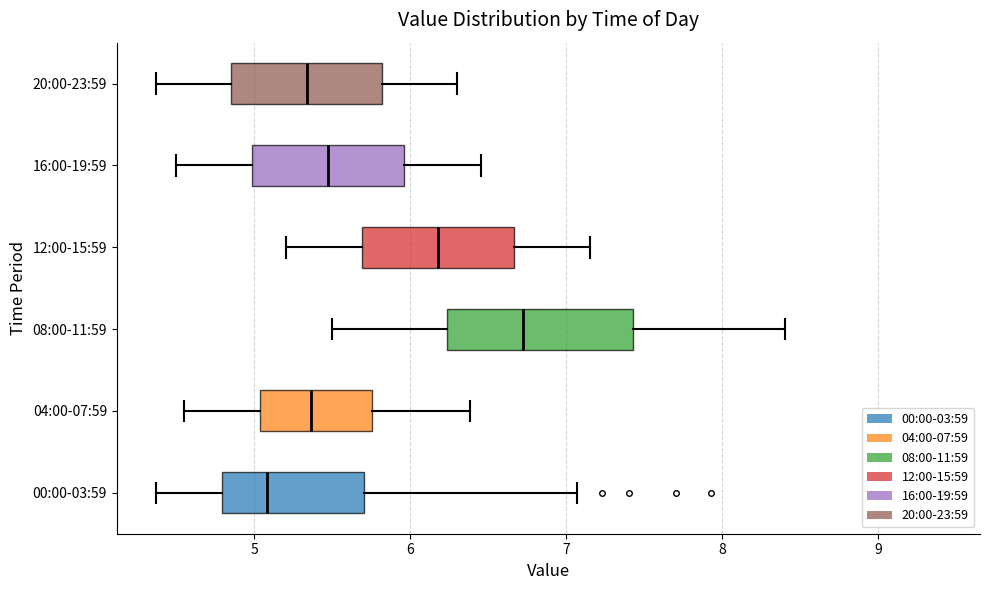

Reading bottom to top, read every box against the x-axis: the position of its median line, the range the box covers, and the ends of its whiskers. The values are not printed on the chart, so give them approximately, as read against the axis.

00:00-03:59: median 5.1, box 4.8 to 5.7, whiskers 4.4 to 7.1
04:00-07:59: median 5.4, box 5.0 to 5.8, whiskers 4.6 to 6.4
08:00-11:59: median 6.7, box 6.2 to 7.4, whiskers 5.5 to 8.4
12:00-15:59: median 6.2, box 5.7 to 6.7, whiskers 5.2 to 7.2
16:00-19:59: median 5.5, box 5.0 to 6.0, whiskers 4.5 to 6.5
20:00-23:59: median 5.3, box 4.9 to 5.8, whiskers 4.4 to 6.3